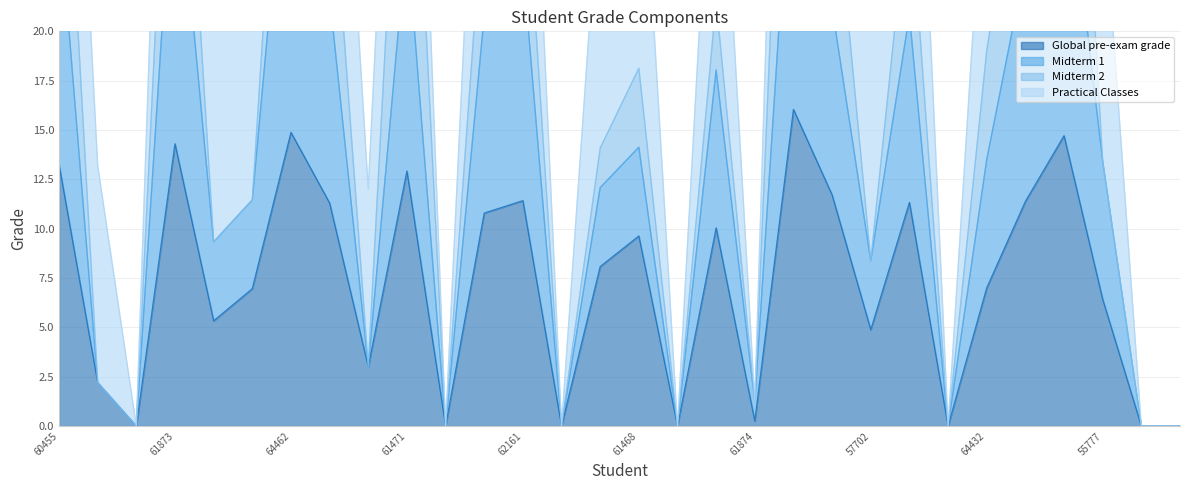

True or false: Global pre-exam grade and Midterm 1 cross at least once.

False